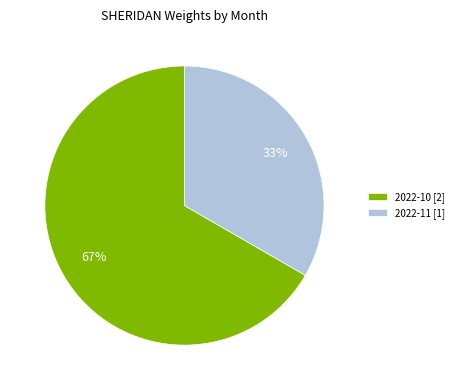

Is there any slice that represents more than half of the pie?

Yes